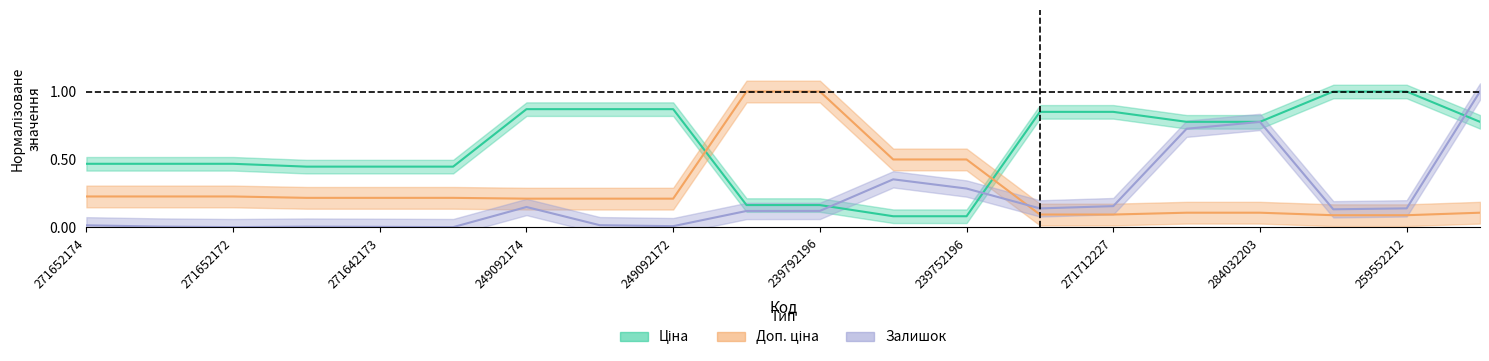

Reading left to right, extract all data points from this chart.

Ціна: 0.5	0.5	0.5	0.4	0.4	0.4	0.9	0.9	0.9	0.2	0.2	0.1	0.1	0.9	0.9	0.8	0.8	1.0	1.0	0.8
Доп. ціна: 0.2	0.2	0.2	0.2	0.2	0.2	0.2	0.2	0.2	1.0	1.0	0.5	0.5	0.1	0.1	0.1	0.1	0.1	0.1	0.1
Залишок: 0.0	0.0	0.0	0.0	0.0	0.0	0.2	0.0	0.0	0.1	0.1	0.4	0.3	0.1	0.2	0.7	0.8	0.1	0.1	1.0